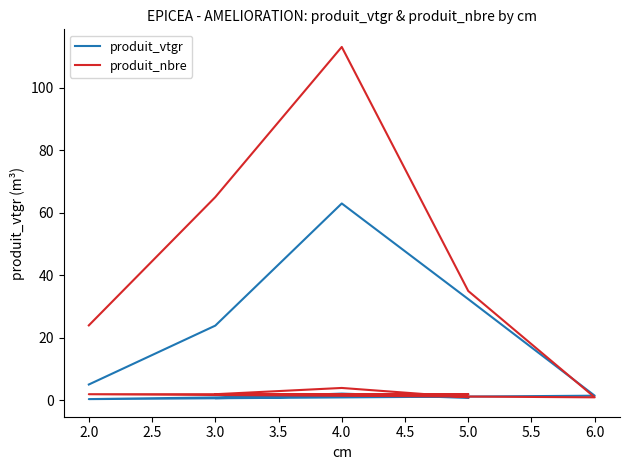

What is the average value of the produit_nbre series?

24.9